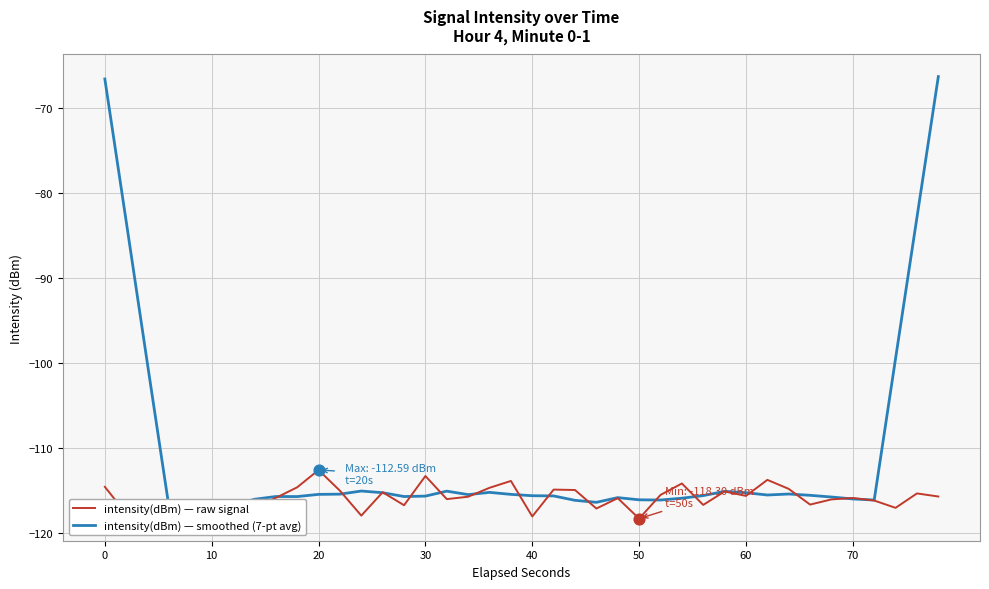

The value of intensity(dBm) — raw signal at 0 is -201.6. True or false?

False